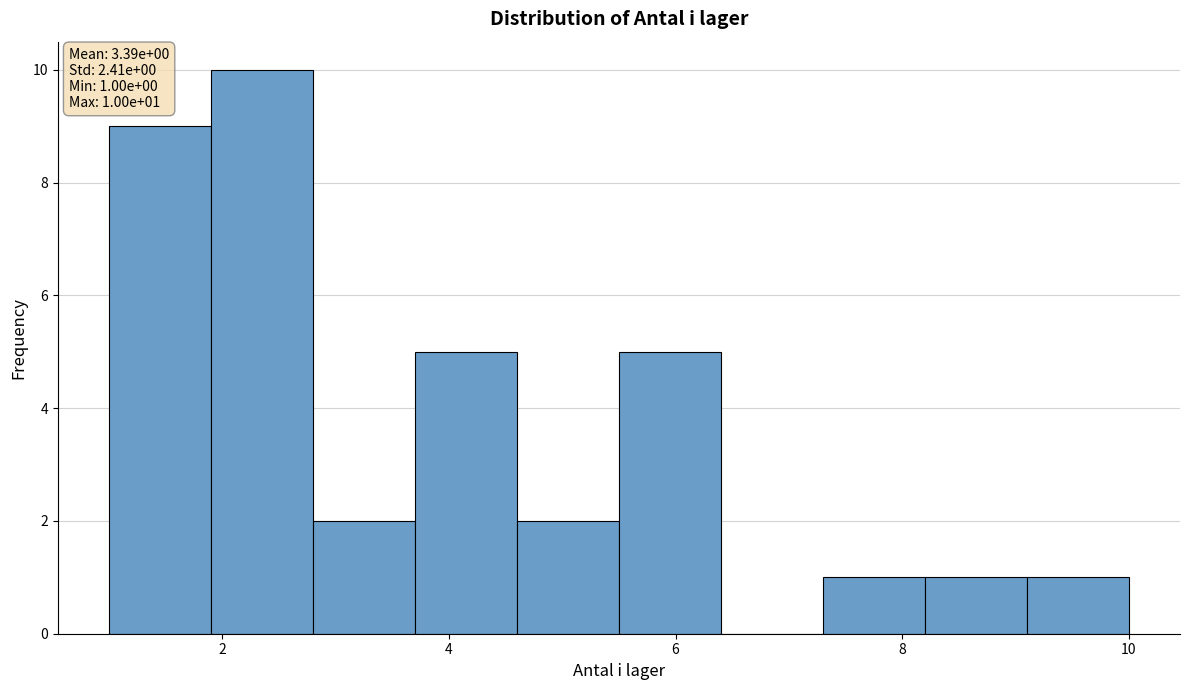

Over which range of the x-axis is the bar tallest?

1.9 to 2.8